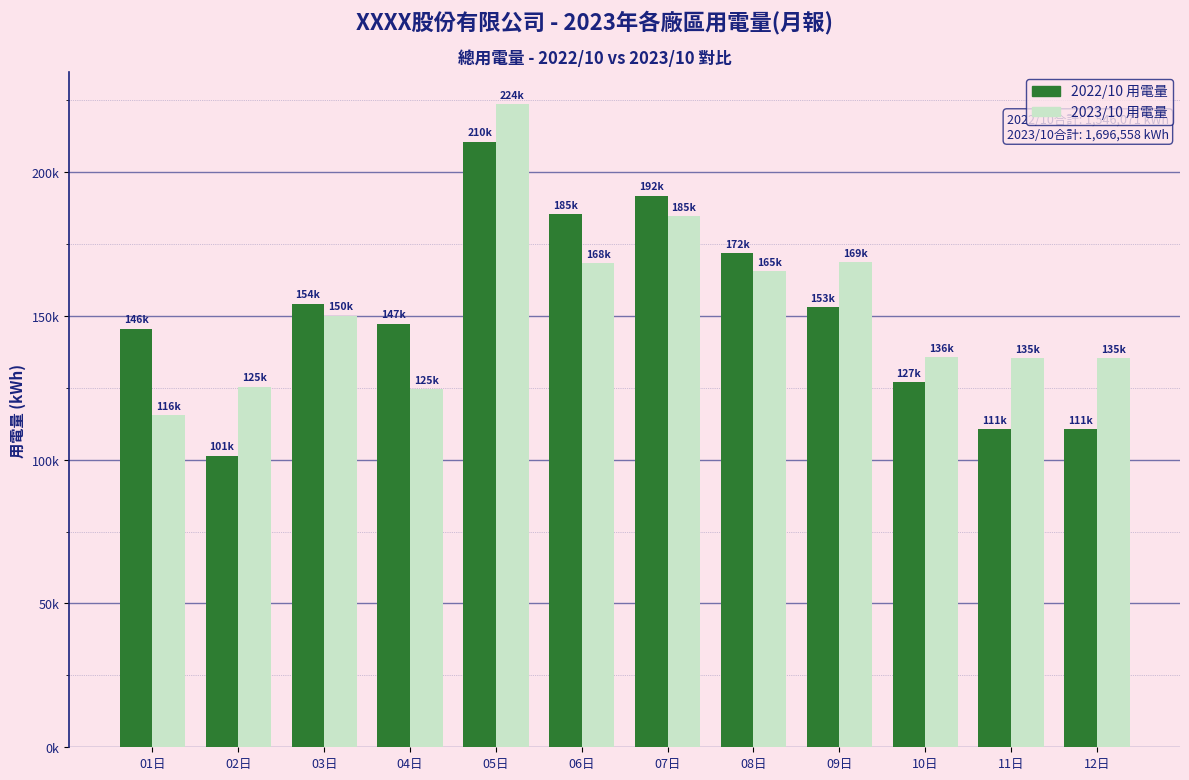

Are the bars grouped side by side (vs. stacked)?

Yes